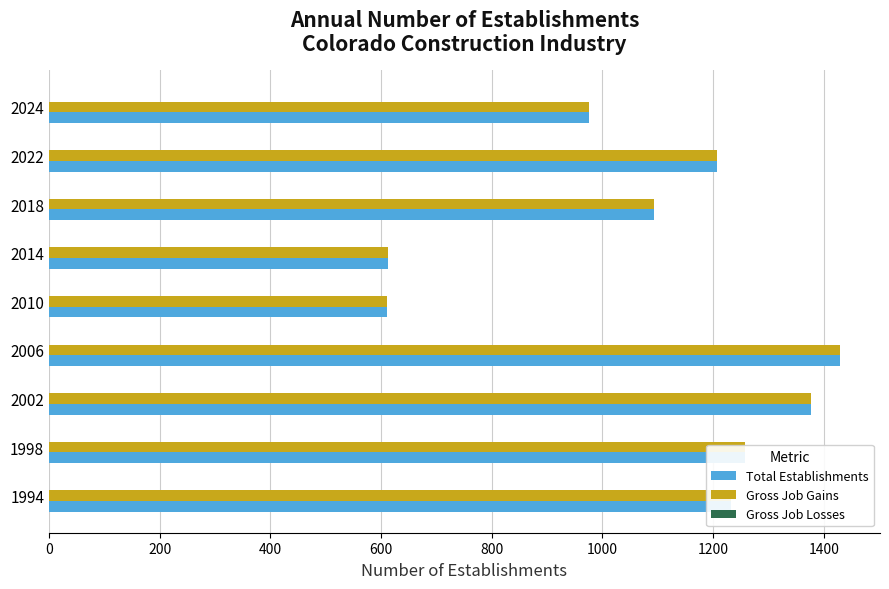

What is the maximum value shown in the chart?

1430